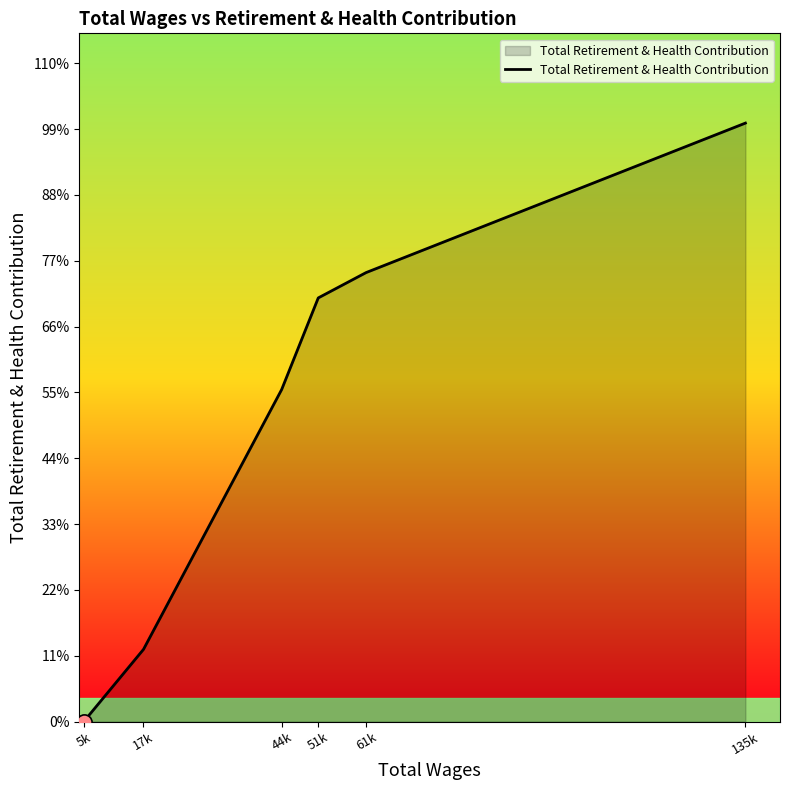

Which has a higher value, 44k or 5k?

44k